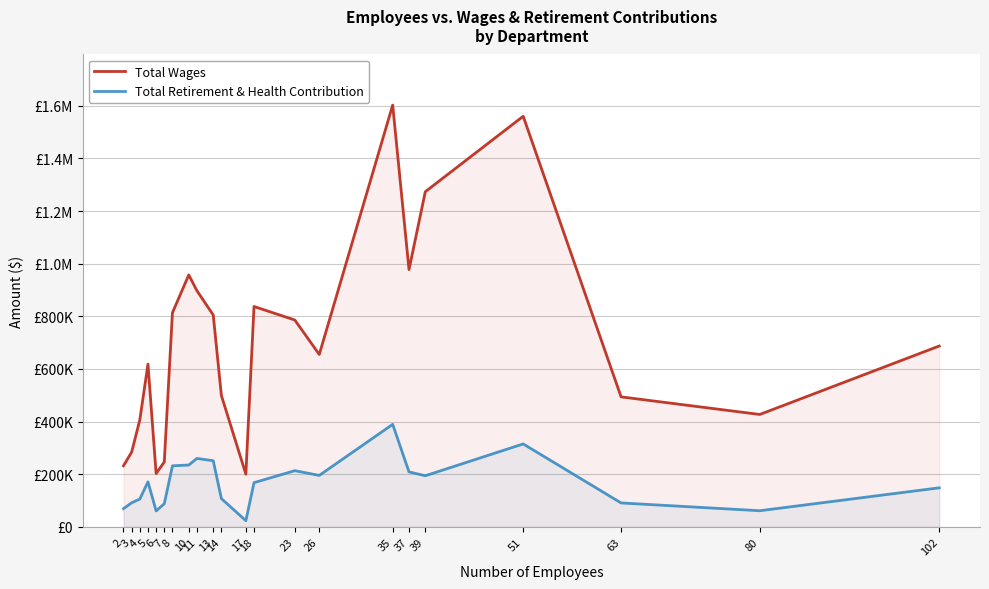

Does the chart have visible grid lines?

Yes